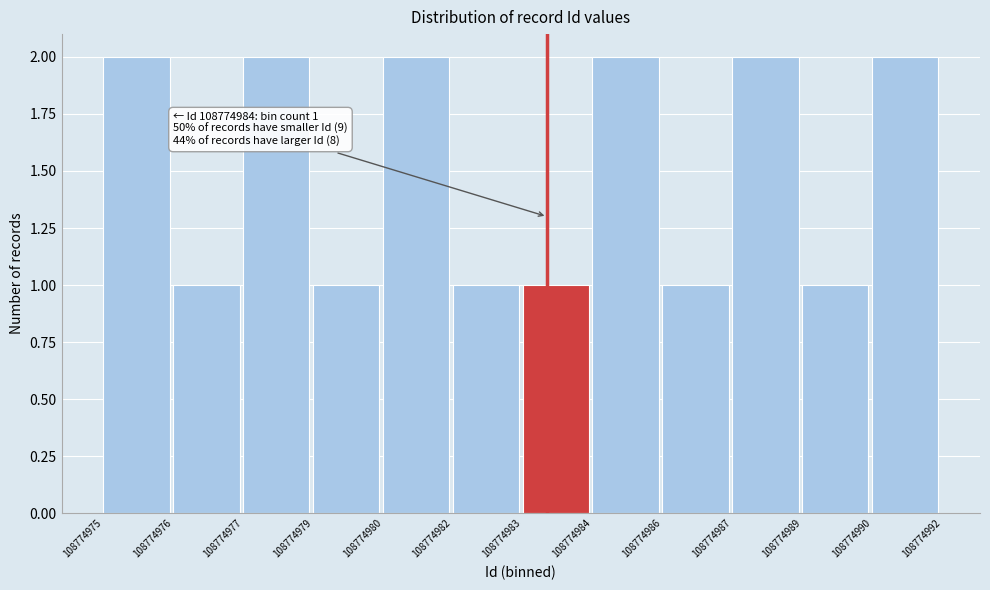

Reading left to right, what are all the values shown in this chart?

2	1	2	1	2	1	1	2	1	2	1	2